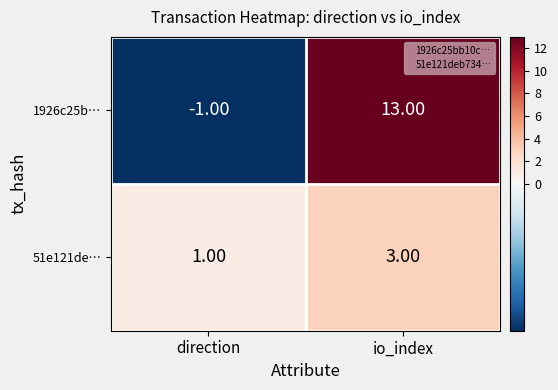

At which category is the sum across all series the highest?

io_index